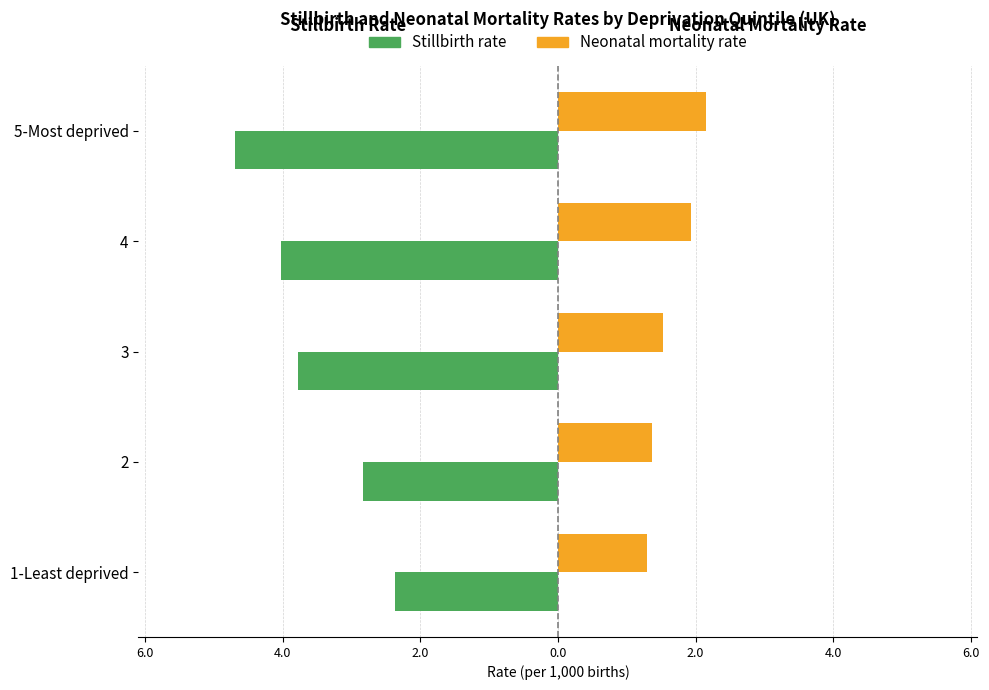

What are all the series names shown in the legend?

Stillbirth rate, Neonatal mortality rate